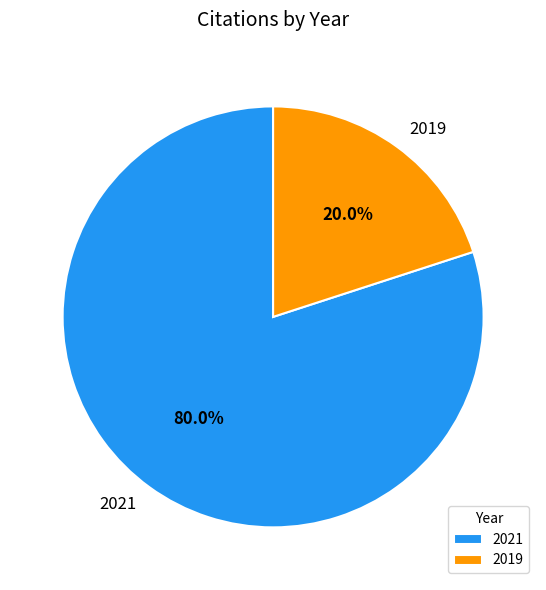

What percentage is NOT represented by 2019?

80.0%